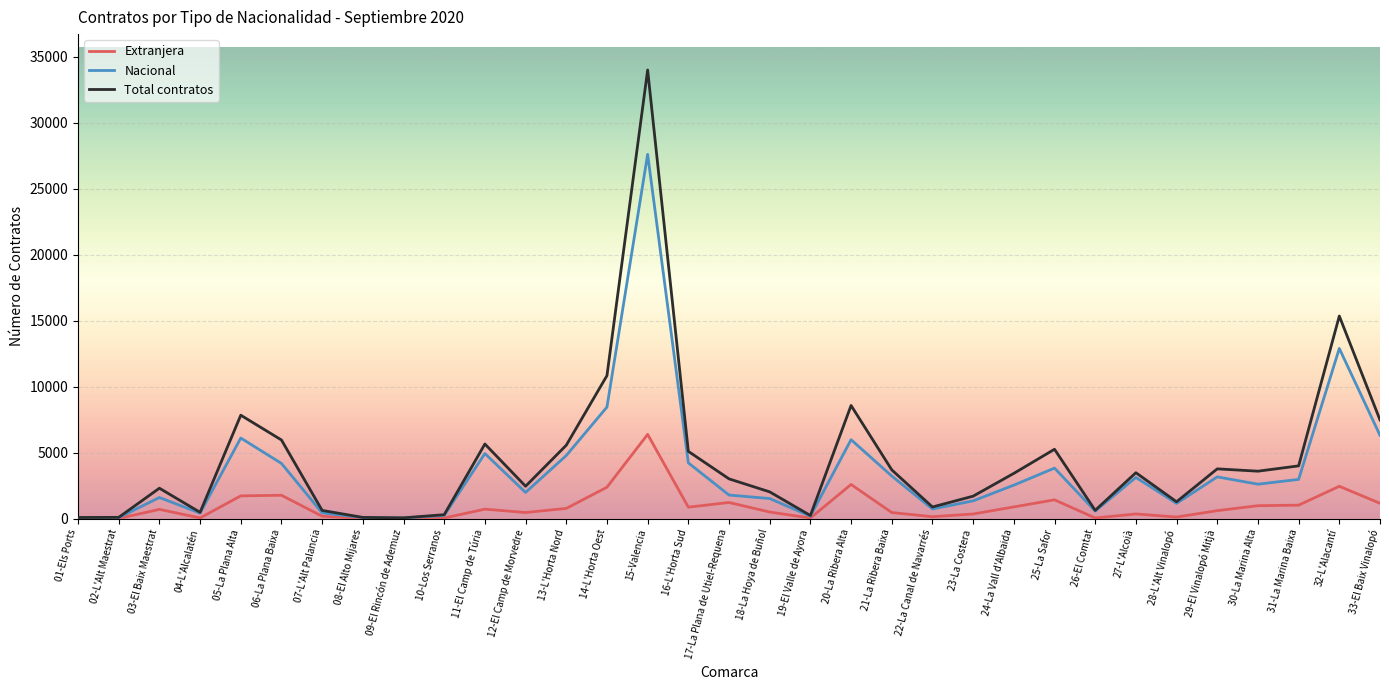

What position from the left is 08-El Alto Mijares?

8